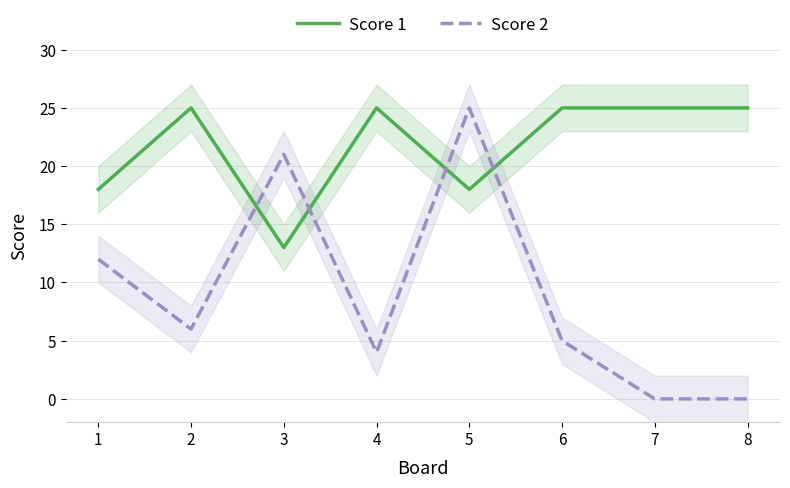

In Score 2, how many points are lower than both neighbors (excluding endpoints)?

2